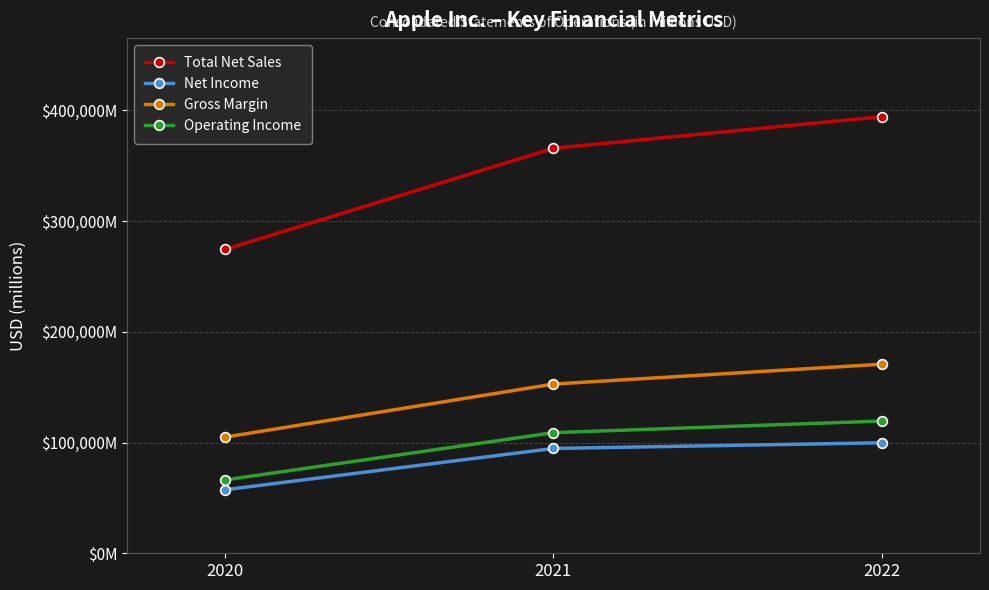

What are all the series names shown in the legend?

Total Net Sales, Net Income, Gross Margin, Operating Income